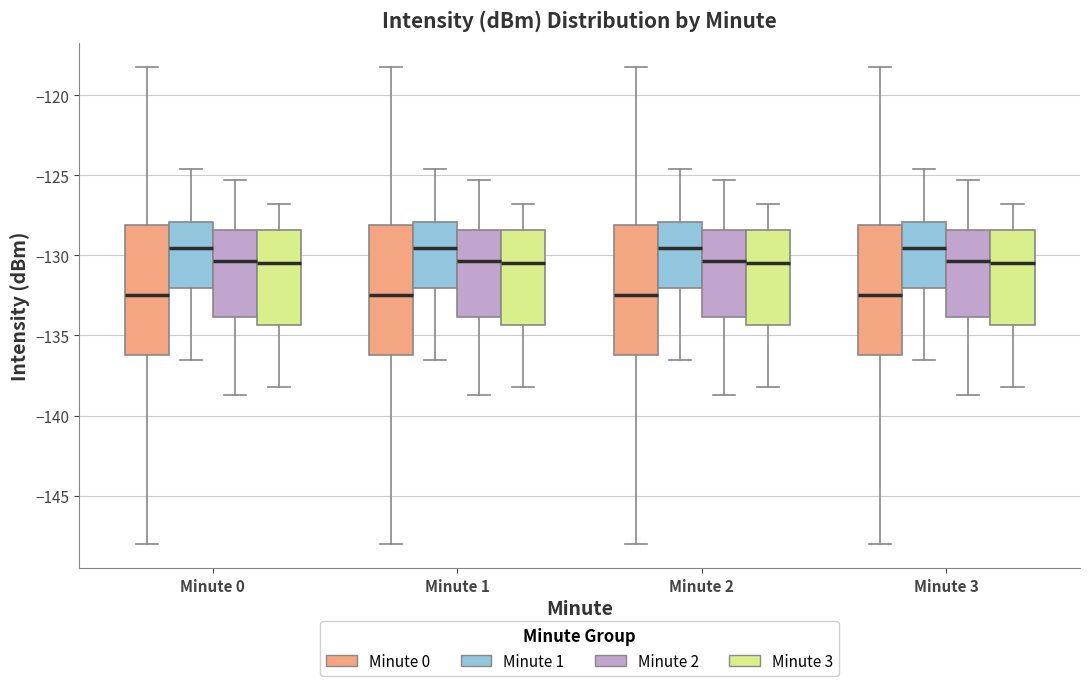

Reading left to right, transcribe this box plot: for each box, give where its median line is, the range the box spans, and where its two whiskers end, as read against the y-axis. The values are not printed on the chart, so give them approximately, as read against the axis.

Minute 0 (Minute 0): median -132.5, box -136.0 to -128.0, whiskers -148.0 to -118.0
Minute 0 (Minute 1): median -129.5, box -132.0 to -128.0, whiskers -136.5 to -124.5
Minute 0 (Minute 2): median -130.5, box -134.0 to -128.5, whiskers -138.5 to -125.5
Minute 0 (Minute 3): median -130.5, box -134.5 to -128.5, whiskers -138.0 to -127.0
Minute 1 (Minute 0): median -132.5, box -136.0 to -128.0, whiskers -148.0 to -118.0
Minute 1 (Minute 1): median -129.5, box -132.0 to -128.0, whiskers -136.5 to -124.5
Minute 1 (Minute 2): median -130.5, box -134.0 to -128.5, whiskers -138.5 to -125.5
Minute 1 (Minute 3): median -130.5, box -134.5 to -128.5, whiskers -138.0 to -127.0
Minute 2 (Minute 0): median -132.5, box -136.0 to -128.0, whiskers -148.0 to -118.0
Minute 2 (Minute 1): median -129.5, box -132.0 to -128.0, whiskers -136.5 to -124.5
Minute 2 (Minute 2): median -130.5, box -134.0 to -128.5, whiskers -138.5 to -125.5
Minute 2 (Minute 3): median -130.5, box -134.5 to -128.5, whiskers -138.0 to -127.0
Minute 3 (Minute 0): median -132.5, box -136.0 to -128.0, whiskers -148.0 to -118.0
Minute 3 (Minute 1): median -129.5, box -132.0 to -128.0, whiskers -136.5 to -124.5
Minute 3 (Minute 2): median -130.5, box -134.0 to -128.5, whiskers -138.5 to -125.5
Minute 3 (Minute 3): median -130.5, box -134.5 to -128.5, whiskers -138.0 to -127.0